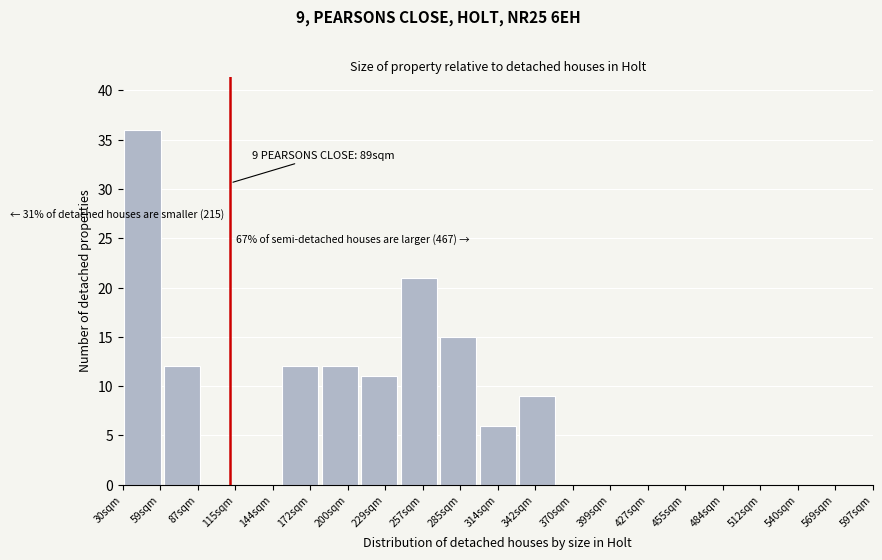

Reading left to right, transcribe all the data shown in this chart.

59sqm=36	87sqm=12	115sqm=0	144sqm=0	172sqm=12	200sqm=12	229sqm=11	257sqm=21	285sqm=15	314sqm=6	342sqm=9	370sqm=0	399sqm=0	427sqm=0	455sqm=0	484sqm=0	512sqm=0	540sqm=0	569sqm=0